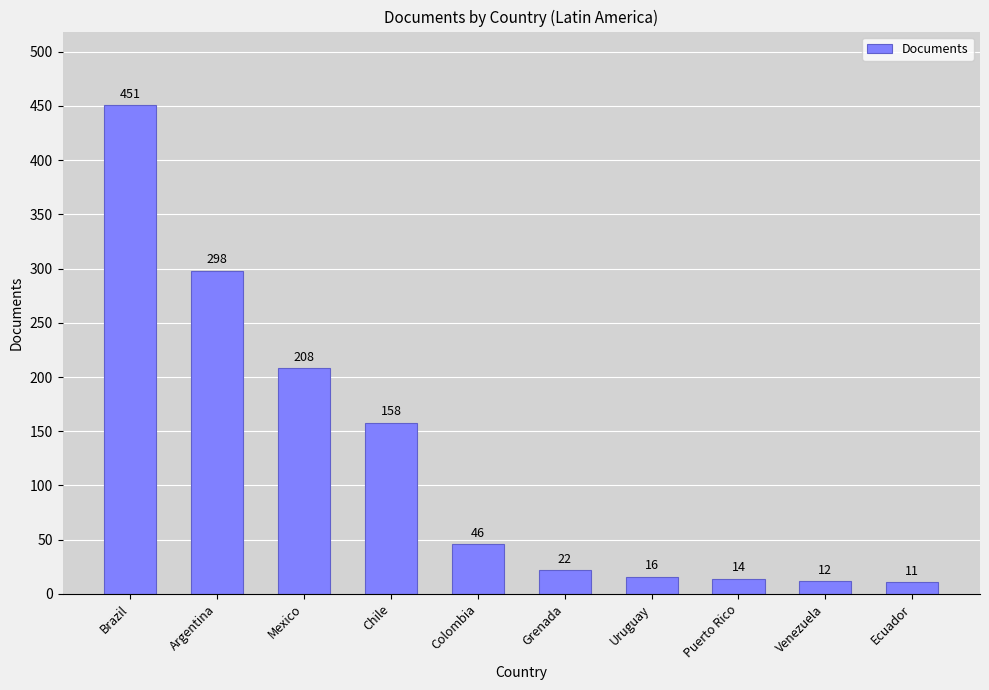

The value at Colombia is 63. True or false?

False